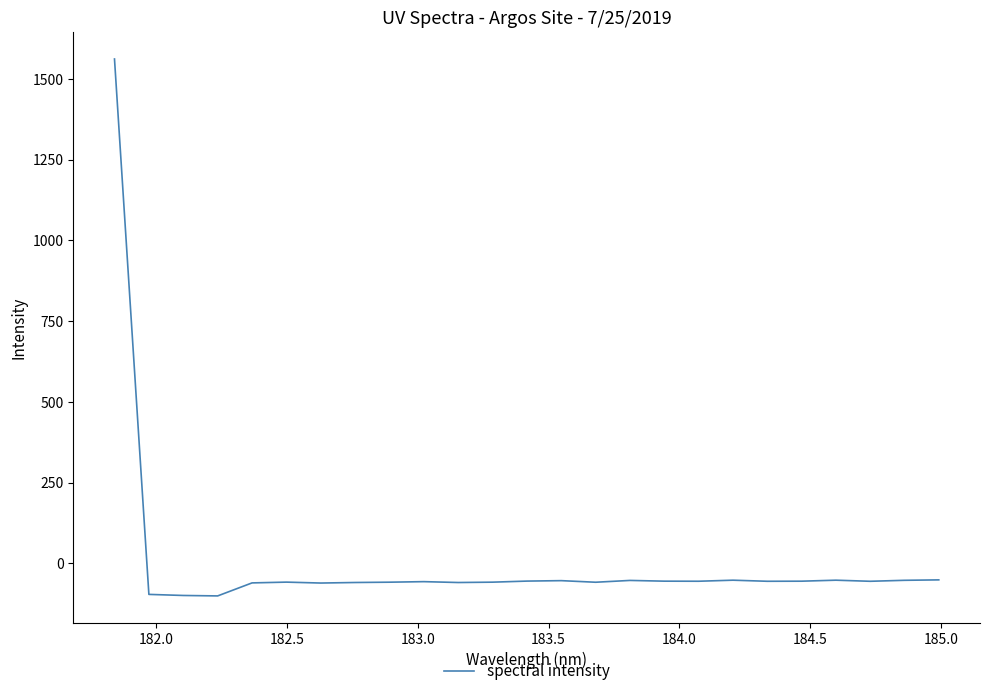

What is the difference between the maximum and minimum values?

1662.3